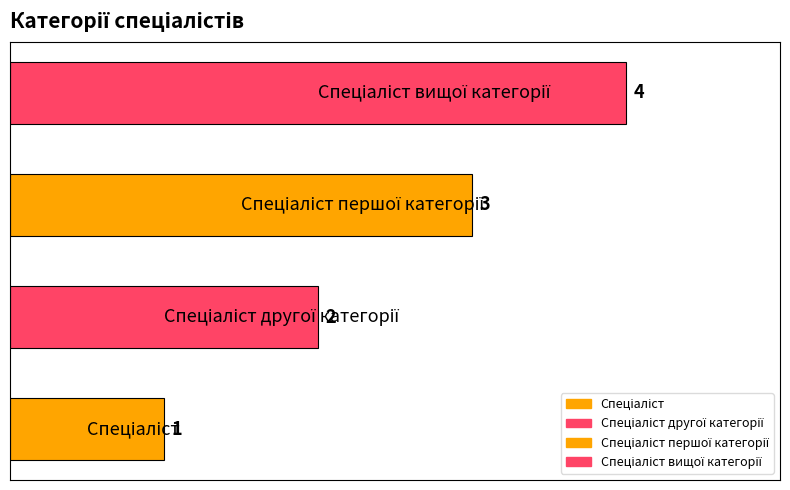

What is the sum of all values?

10